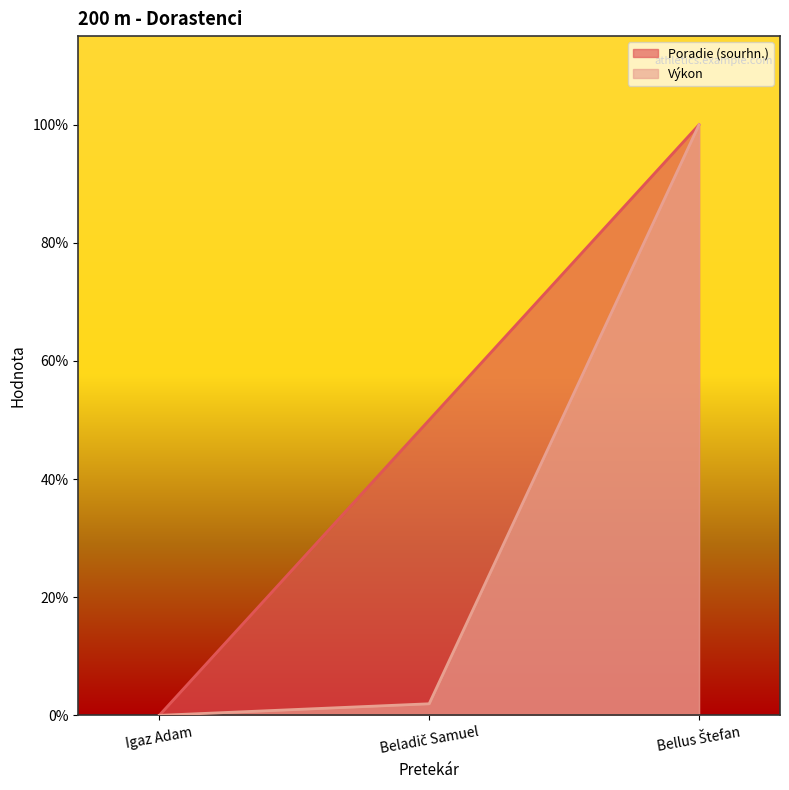

Which has a higher value, Igaz Adam or Bellus Štefan?

Bellus Štefan